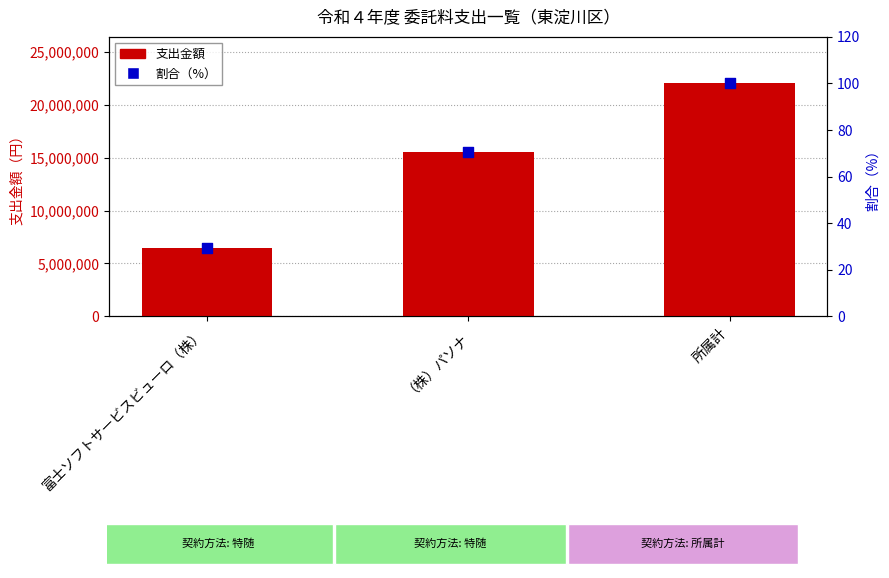

At how many categories does at least one series exceed 2659245?

3